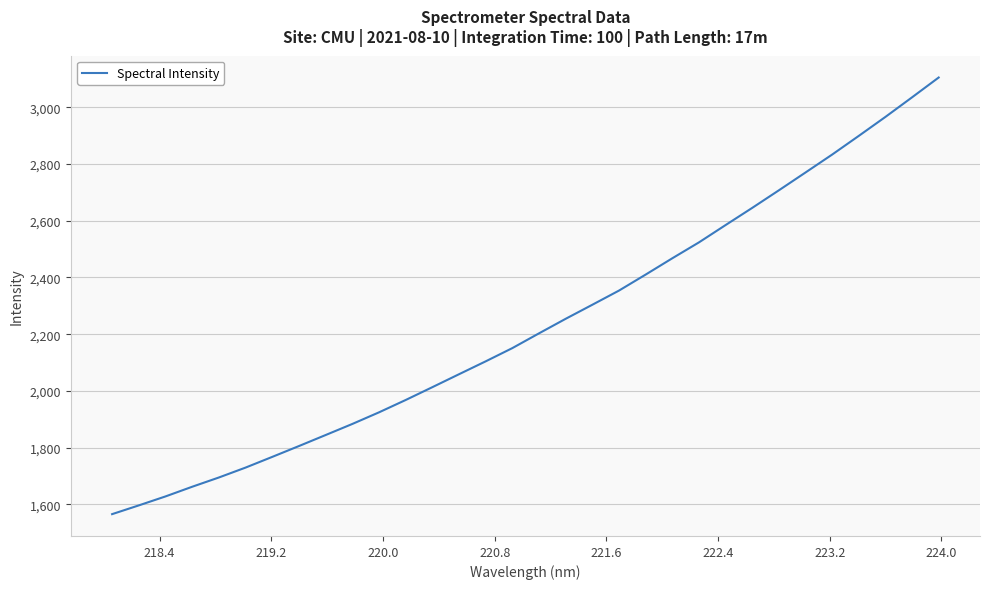

True or false: the data has more than 1 interior local peaks.

False